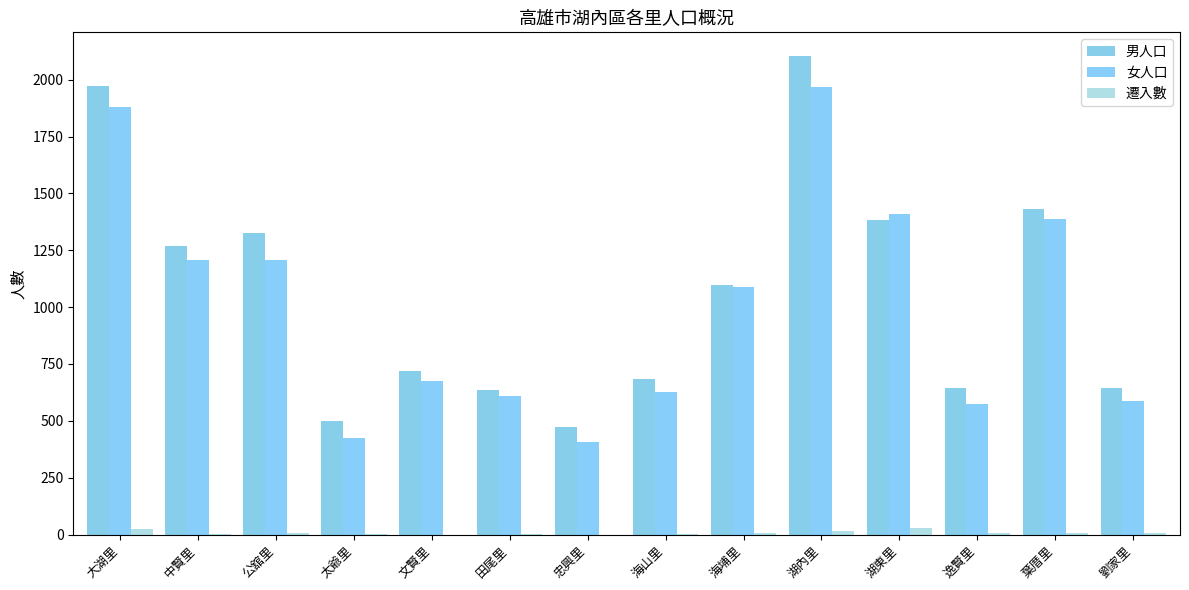

What is the sum of all 遷入數 values?

110